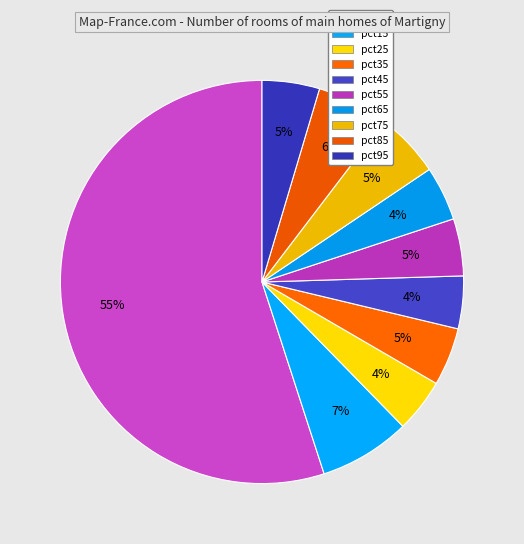

Count the number of slices in the pie.

10